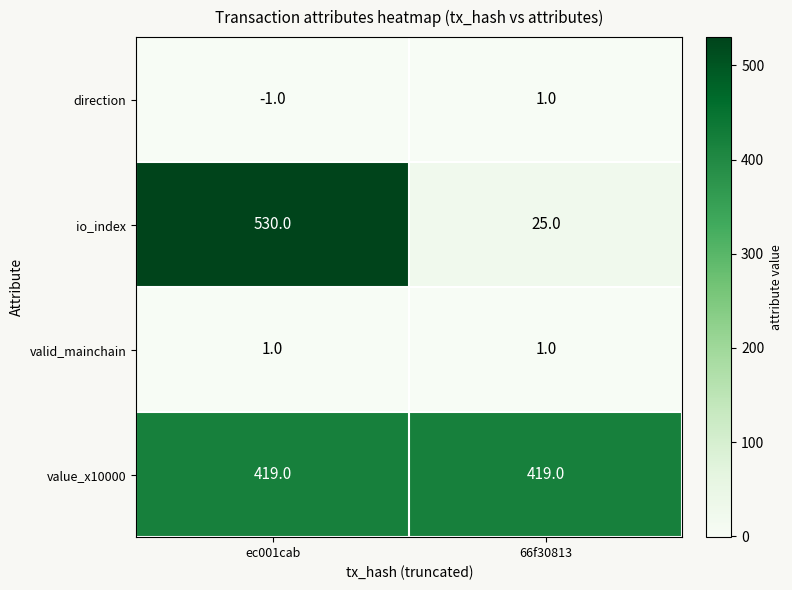

What is the average value of the io_index series?

278